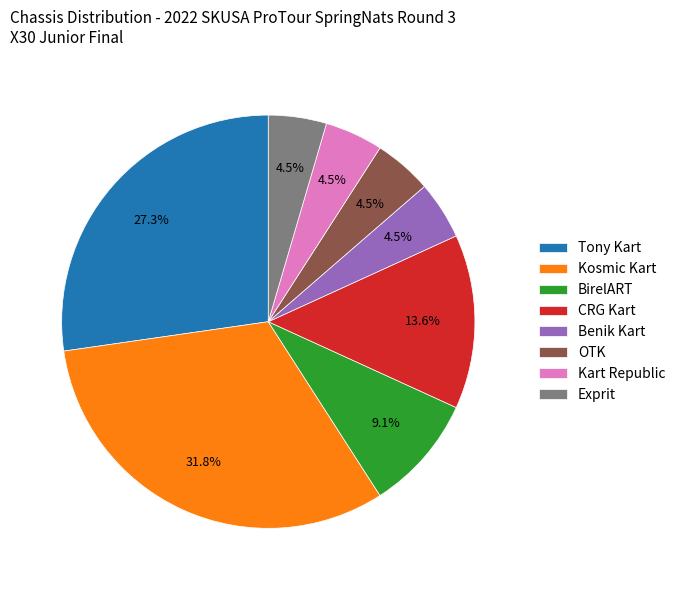

Combined, do Kart Republic and Tony Kart account for over 50%?

No